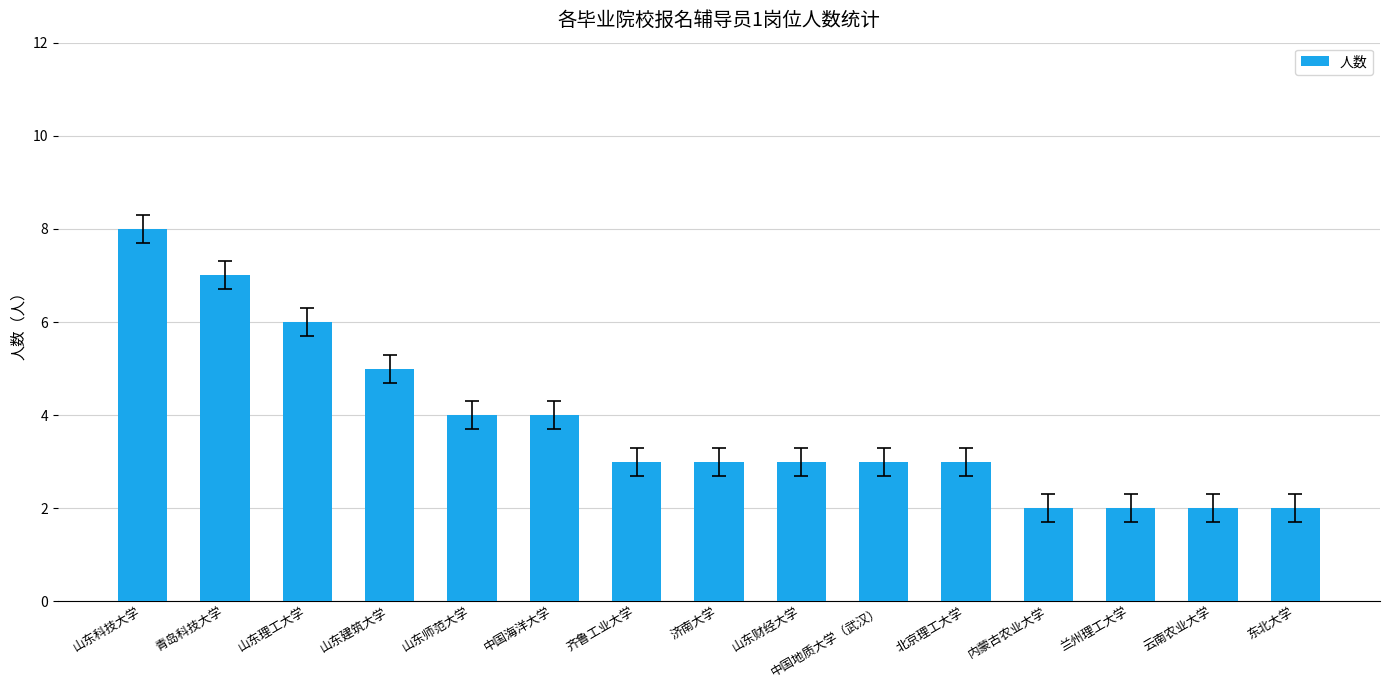

What is the maximum value shown in the chart?

8